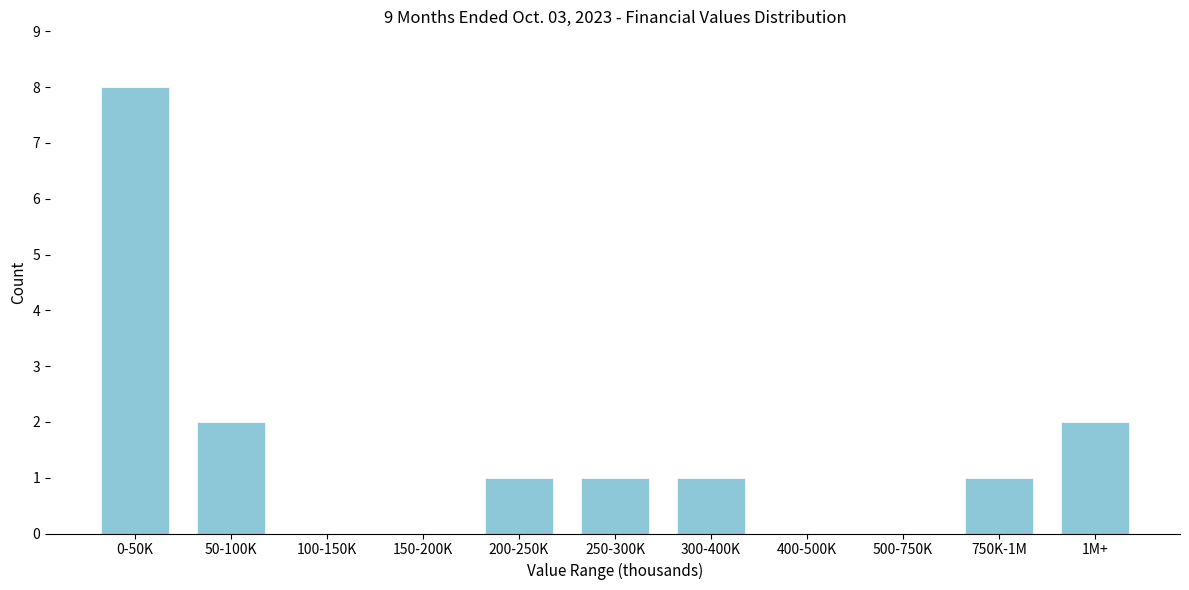

Reading left to right, transcribe all the data shown in this chart.

0-50K=8	50-100K=2	100-150K=0	150-200K=0	200-250K=1	250-300K=1	300-400K=1	400-500K=0	500-750K=0	750K-1M=1	1M+=2